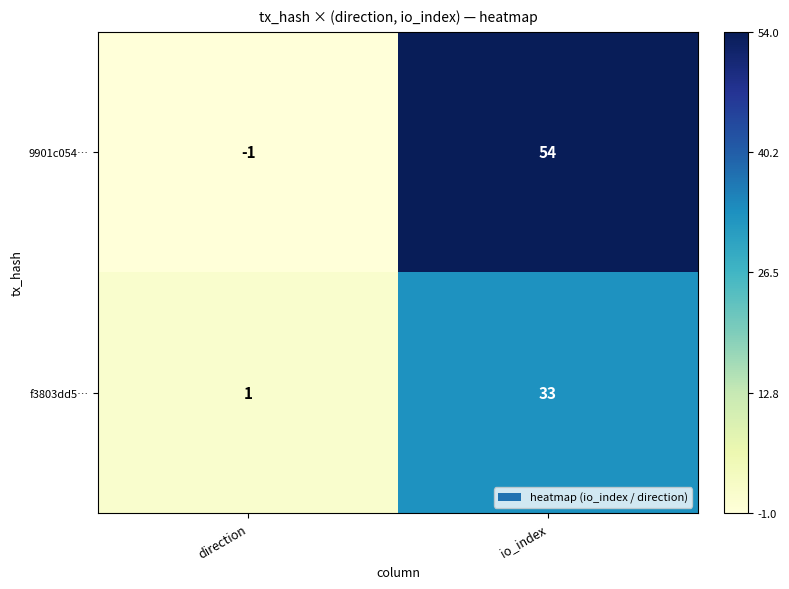

Rank the series at io_index from lowest to highest value.

f3803dd5…, 9901c054…